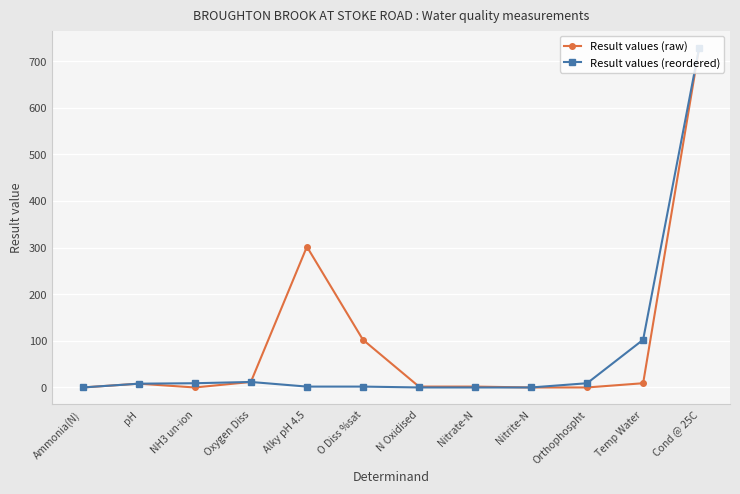

What is the sum of the Result values (raw) values at pH and NH3 un-ion?

8.1